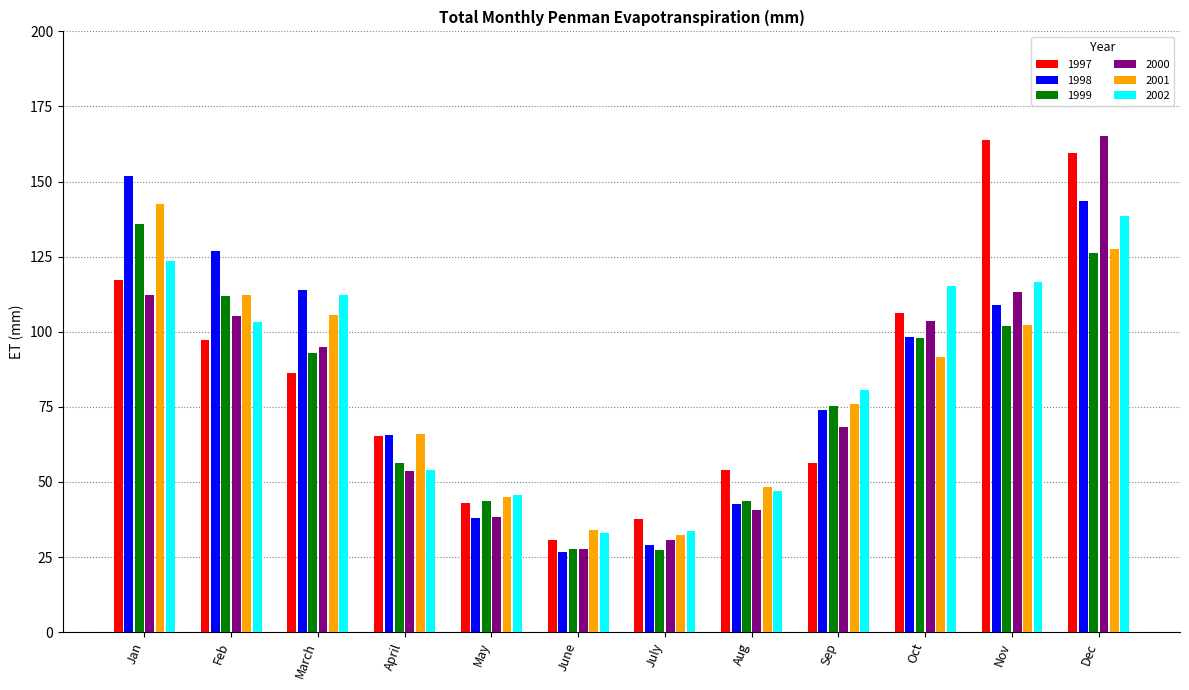

How many values in the 1998 series are below 98?

6